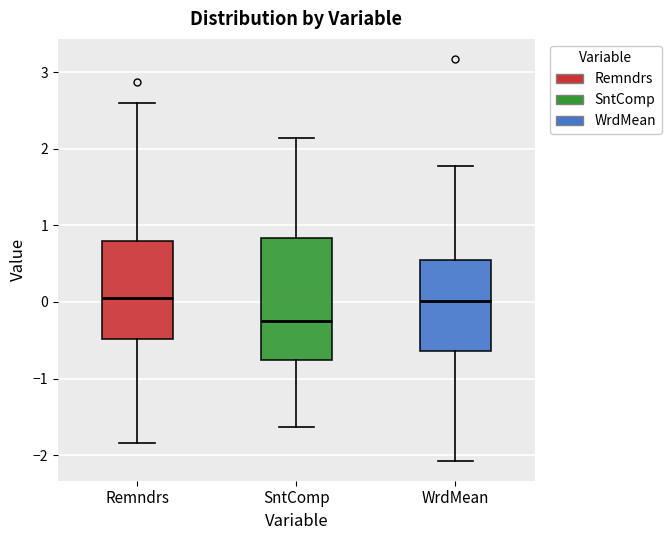

Reading left to right, transcribe this box plot: for each box, give where its median line is, the range the box spans, and where its two whiskers end, as read against the y-axis. The values are not printed on the chart, so give them approximately, as read against the axis.

Remndrs: median 0.1, box -0.5 to 0.8, whiskers -1.8 to 2.6
SntComp: median -0.2, box -0.8 to 0.8, whiskers -1.6 to 2.1
WrdMean: median 0.0, box -0.6 to 0.5, whiskers -2.1 to 1.8